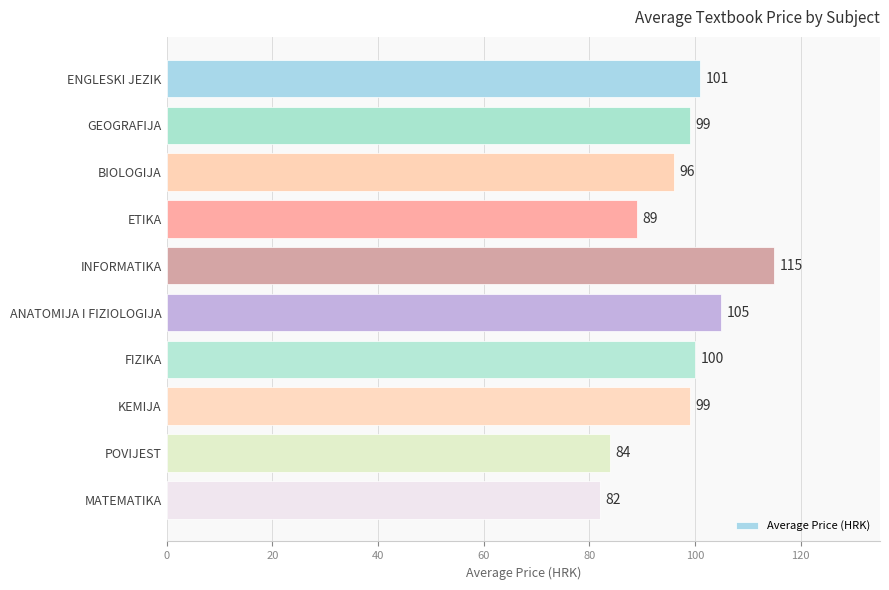

Approximately how many times larger is the value at ENGLESKI JEZIK compared to ANATOMIJA I FIZIOLOGIJA?

1.0